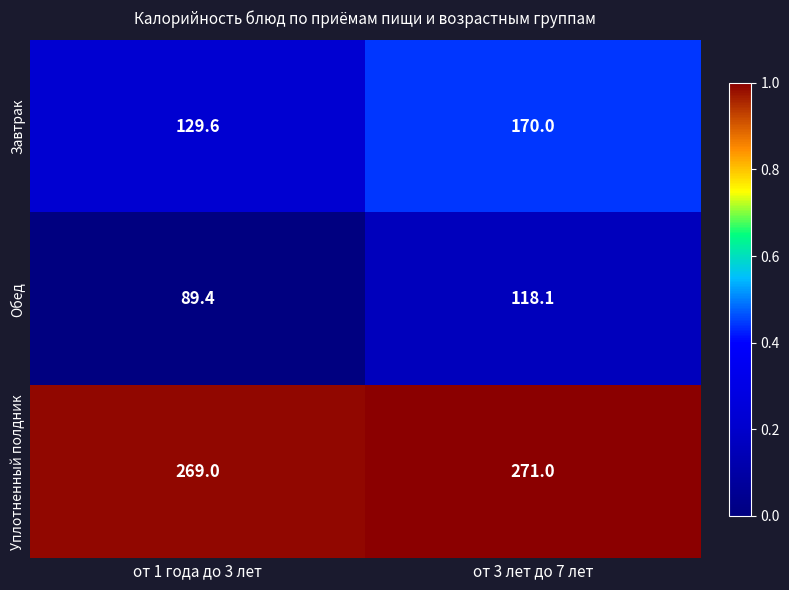

Where is Уплотненный полдник nearest to the value 270?

от 1 года до 3 лет